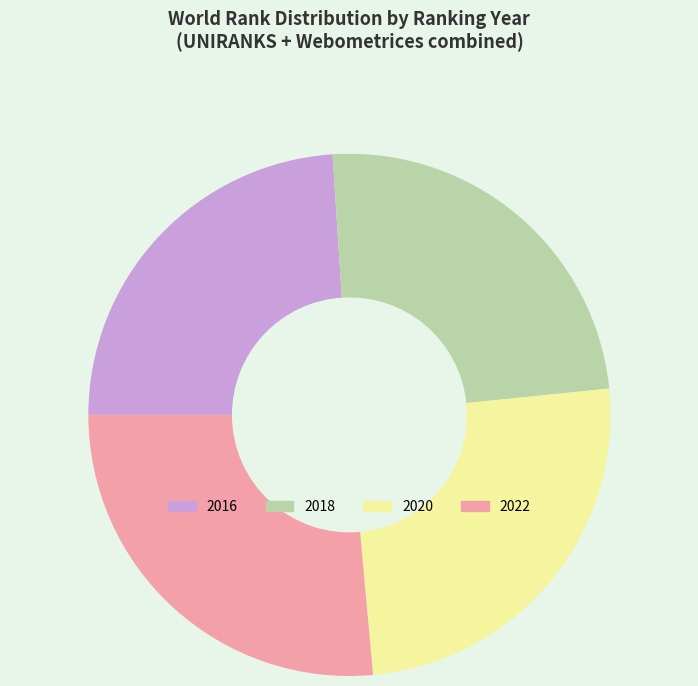

Which slice is the largest?

2022